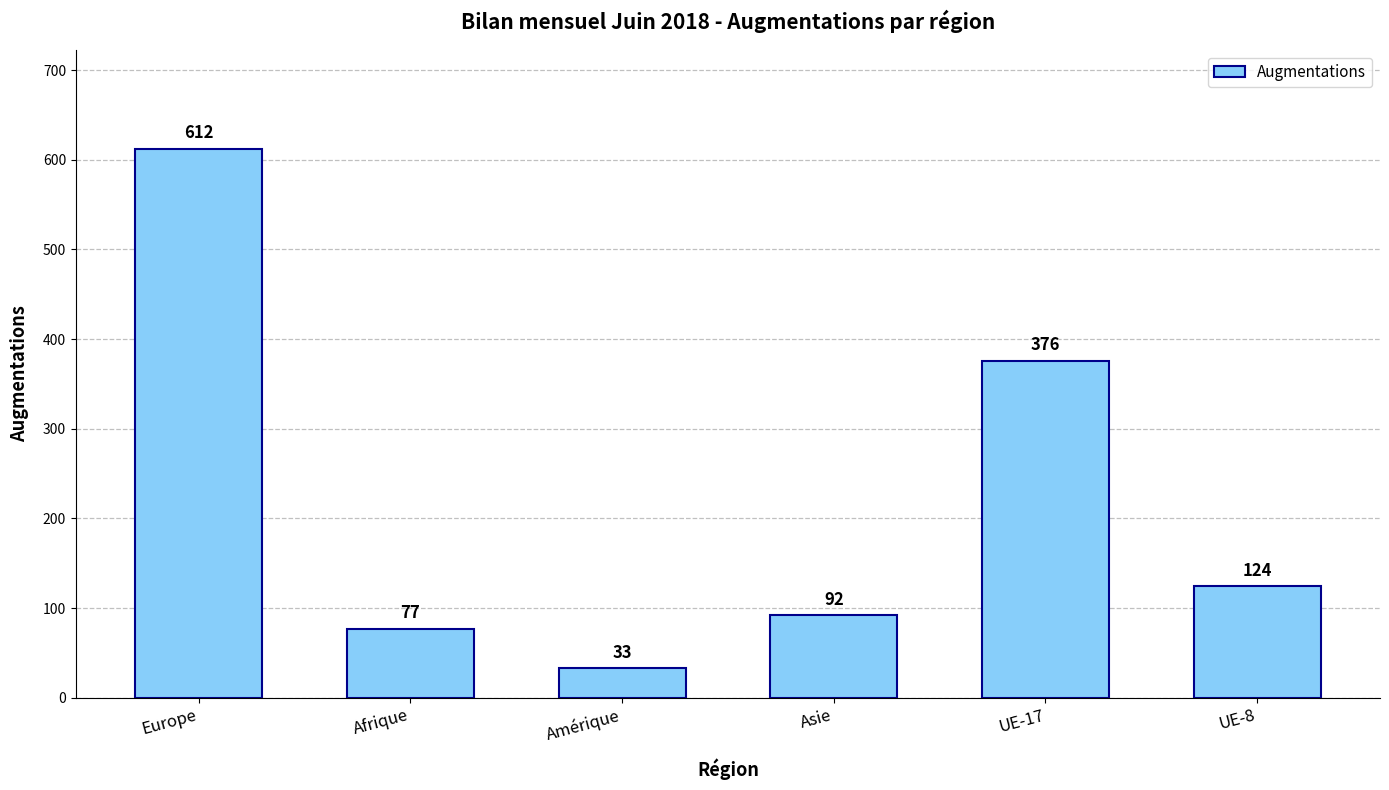

At which category does the chart reach its minimum across all series?

Amérique